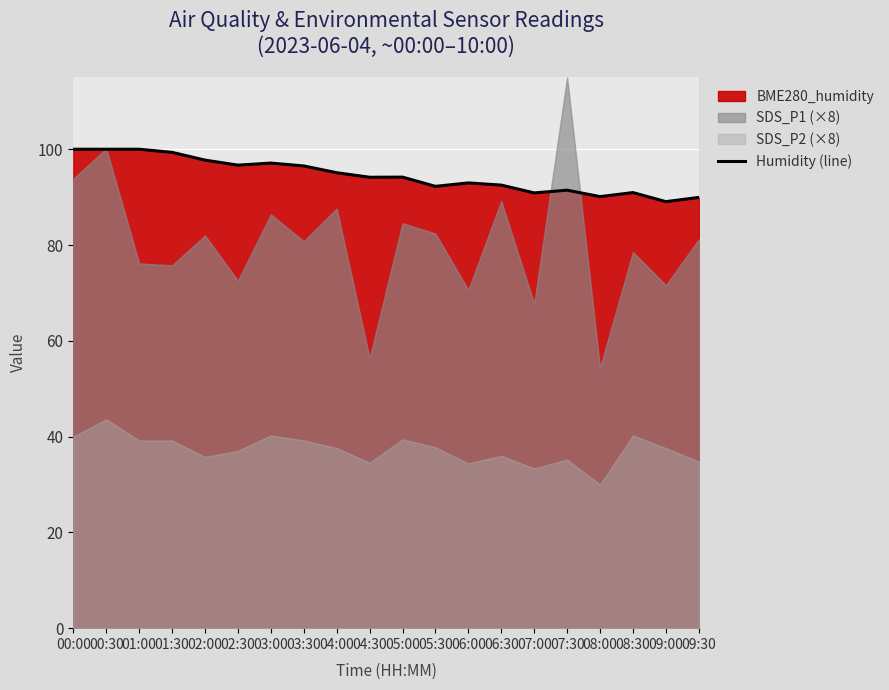

What is the value of the 8th point from the left?

96.5